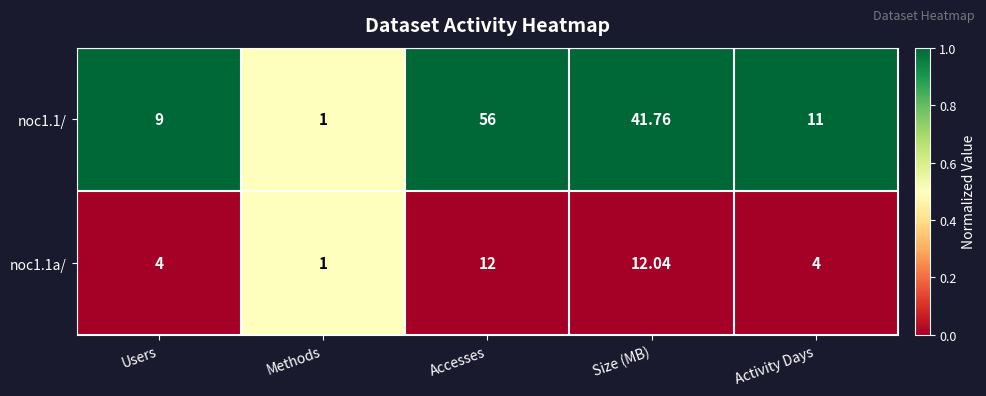

At which label does noc1.1/ first exceed 11?

Accesses